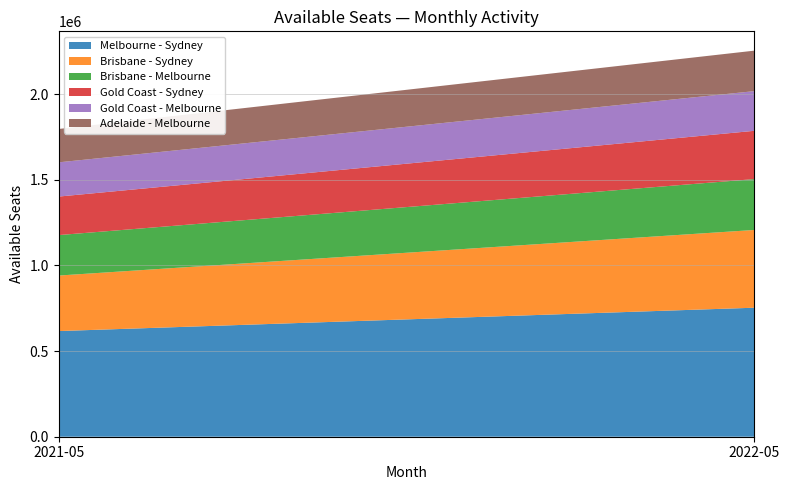

Reading right to left, transcribe all the data shown in this chart.

Melbourne - Sydney: 753322	616959
Brisbane - Sydney: 453990	324164
Brisbane - Melbourne: 297161	236264
Gold Coast - Sydney: 281853	224915
Gold Coast - Melbourne: 231611	199824
Adelaide - Melbourne: 236469	194879